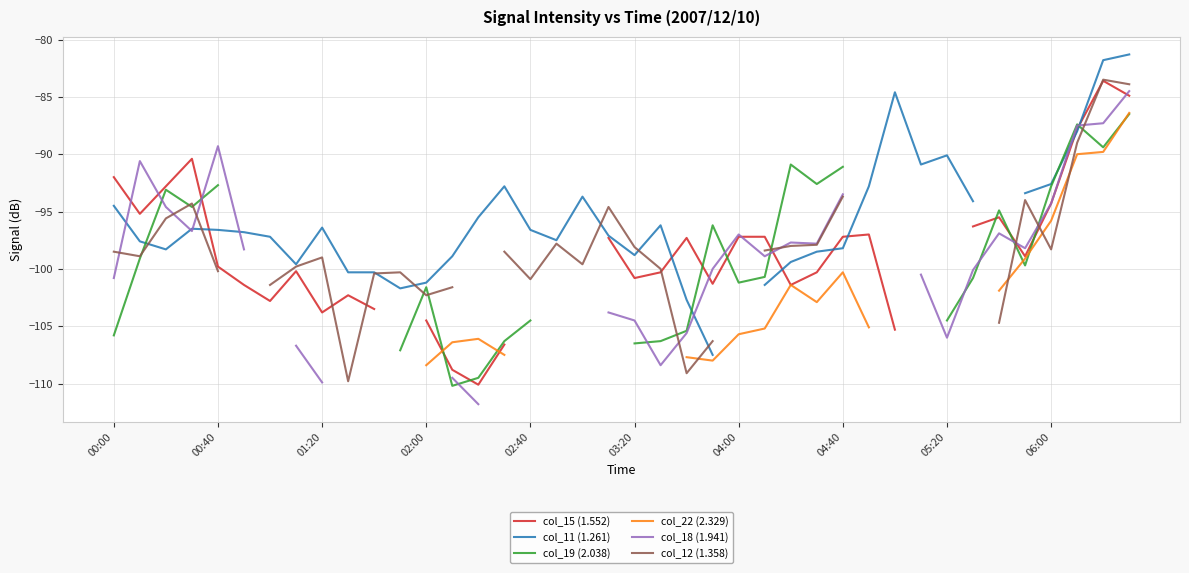

Is the value of col_19 (2.038) at 02:00 greater than the value of col_11 (1.261) at 00:40?

No